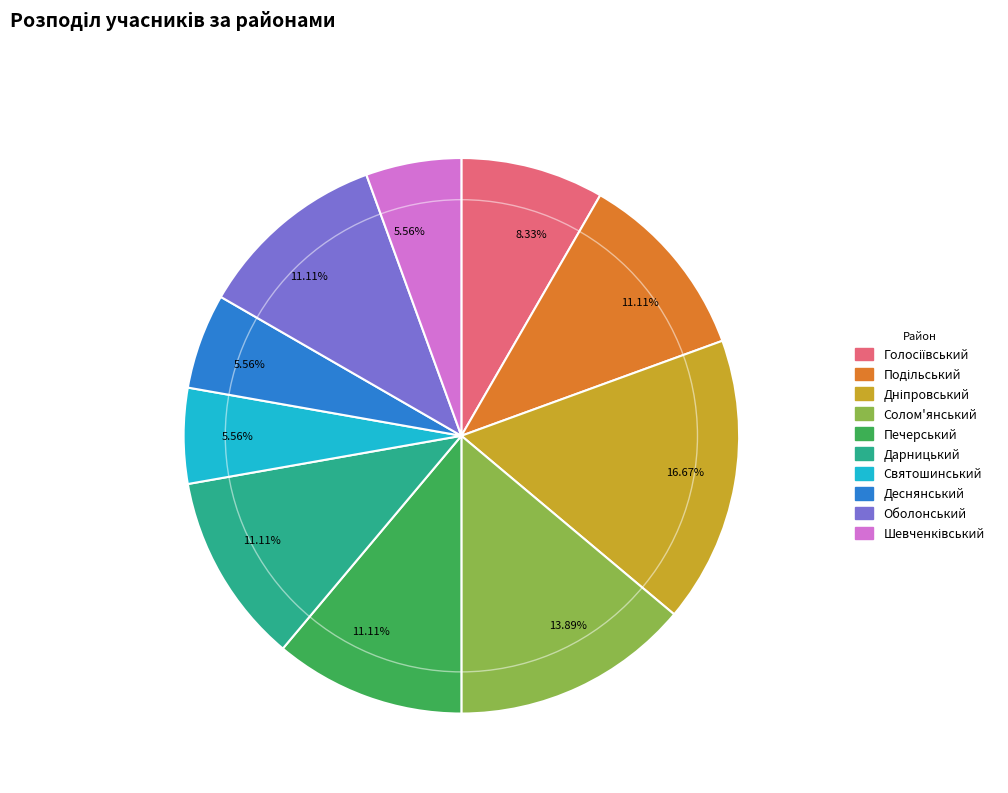

Approximately how many times larger is the value at Печерський compared to Деснянський?

2.0